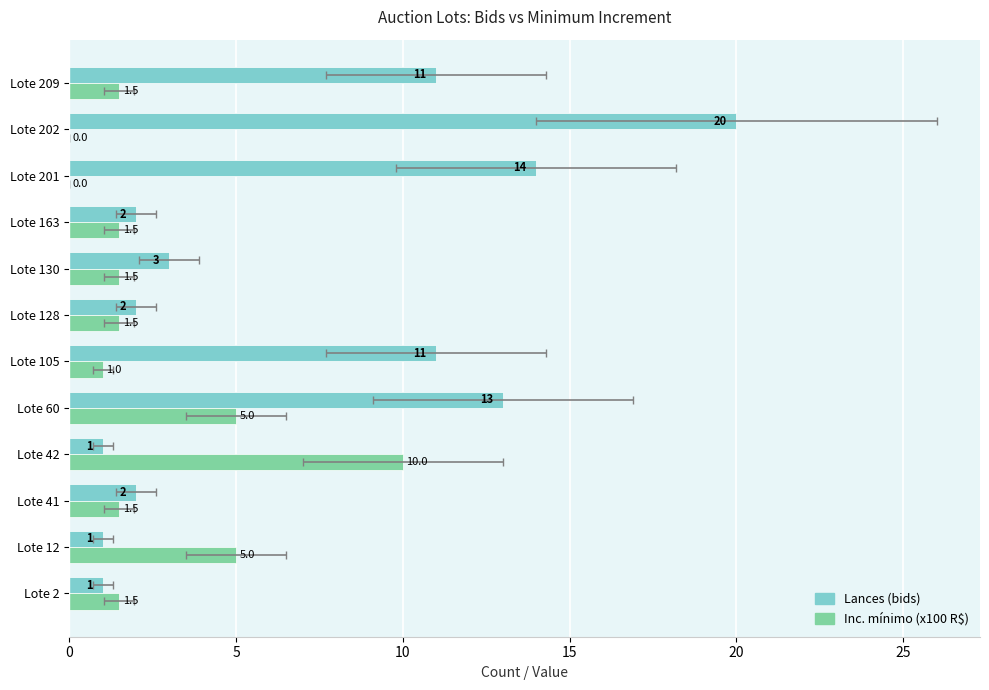

How many values in the Inc. mínimo (x100 R$) series are below 1?

2